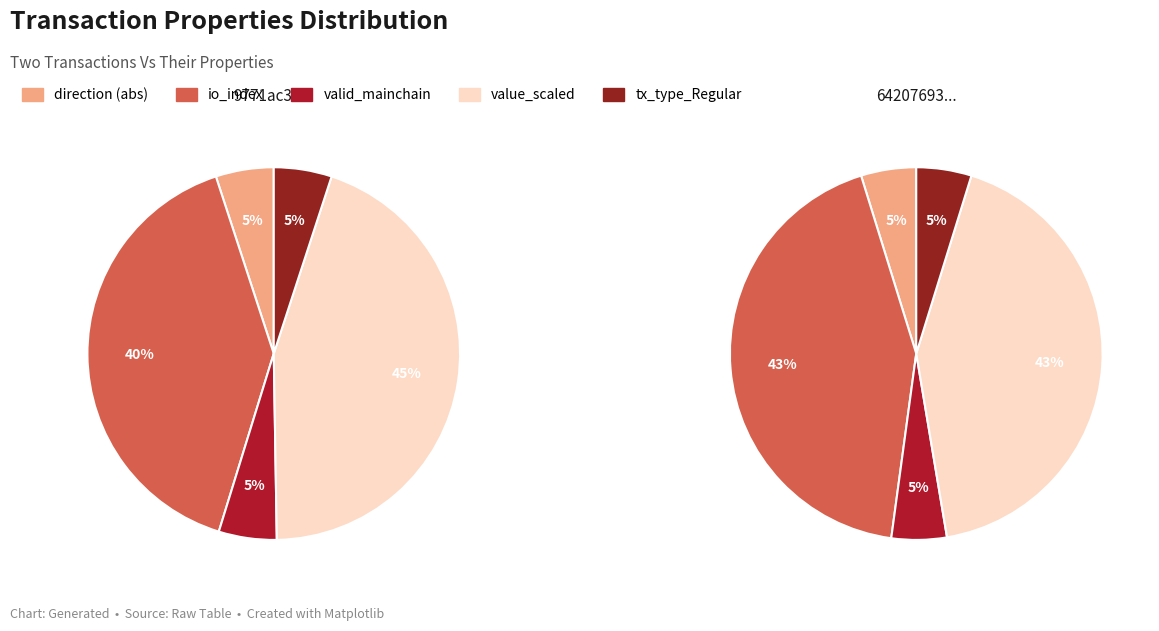

What is the smallest slice in the pie chart?

direction